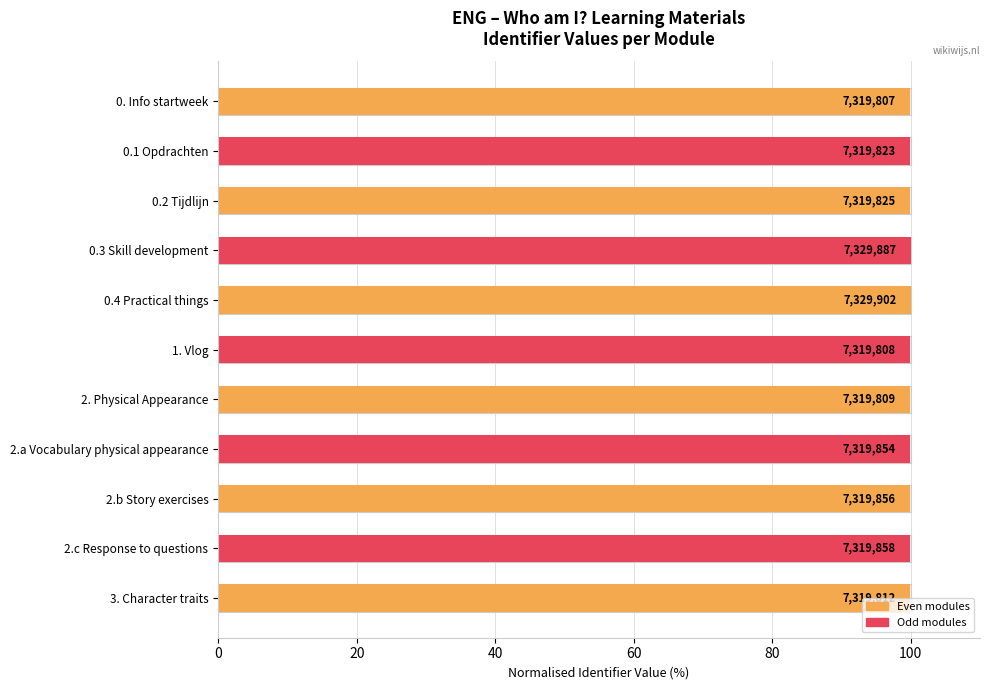

The value at 2.c Response to questions is 99.9. True or false?

True